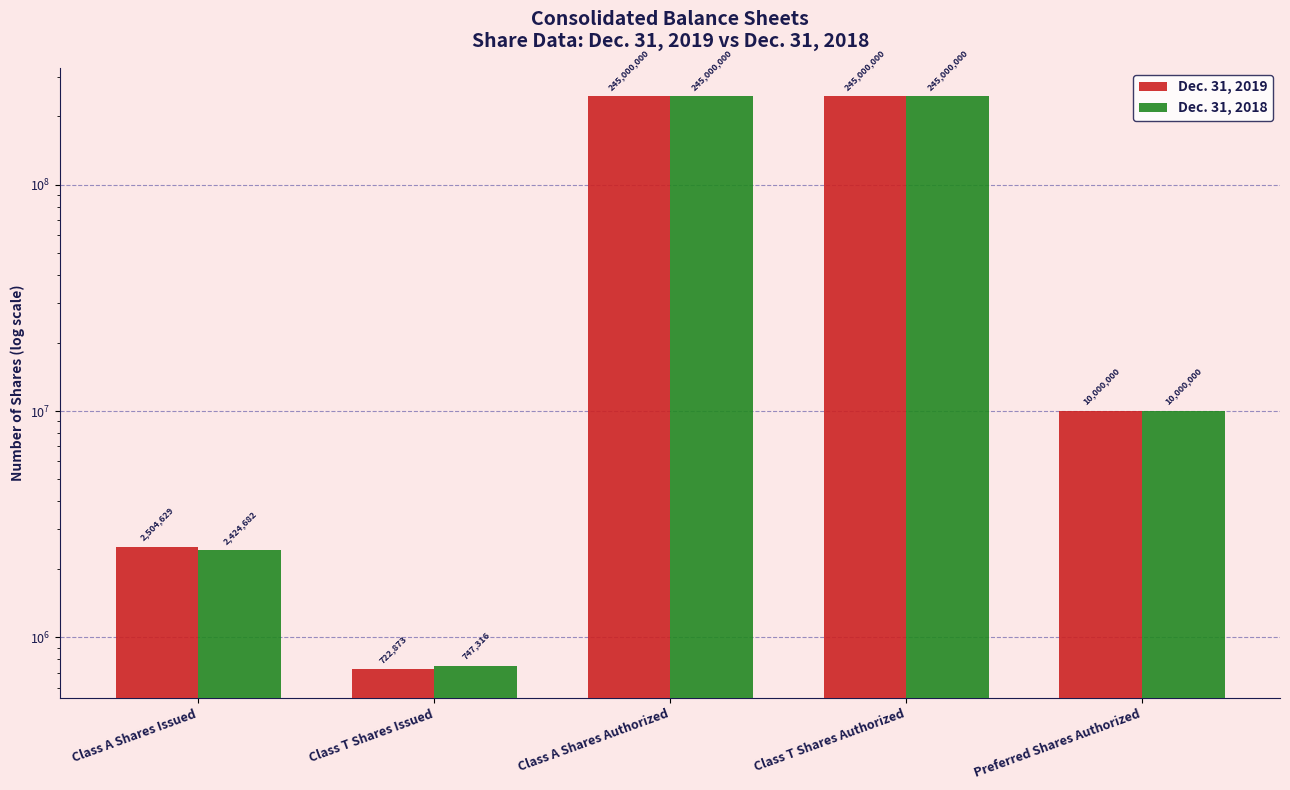

Read the Dec. 31, 2018 value at Class A Shares Authorized, to the nearest 10.

245000000